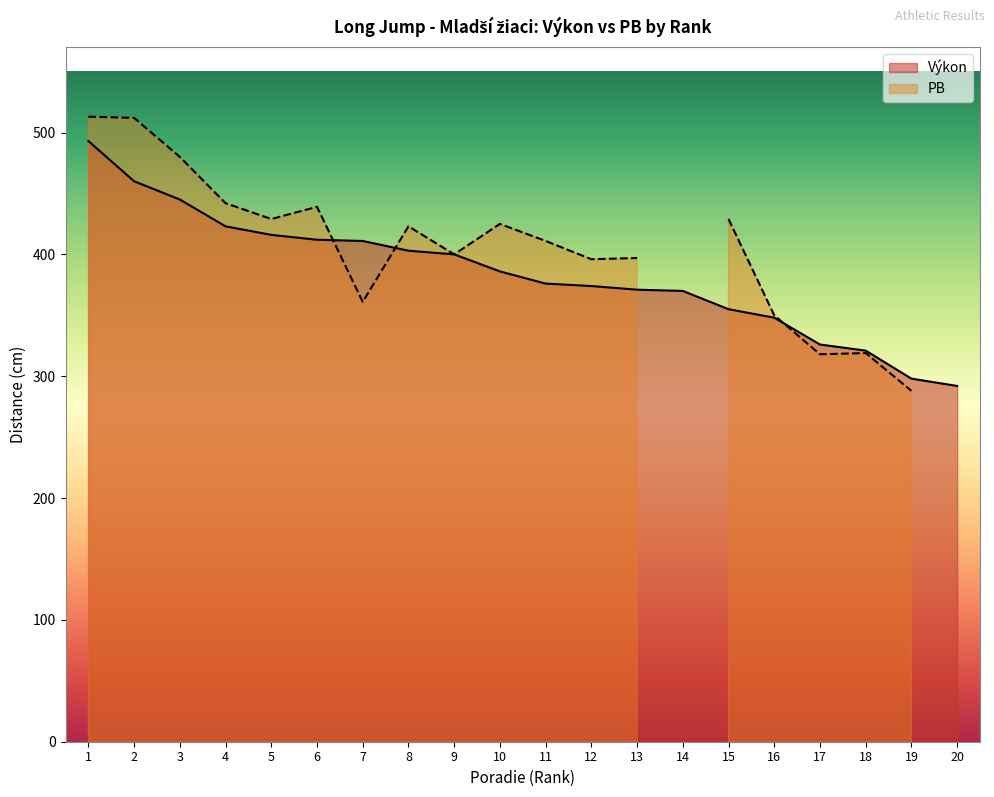

Reading right to left, extract all data points from this chart.

20=292	19=298	18=321	17=326	16=348	15=355	14=370	13=371	12=374	11=376	10=386	9=400	8=403	7=411	6=412	5=416	4=423	3=445	2=460	1=493